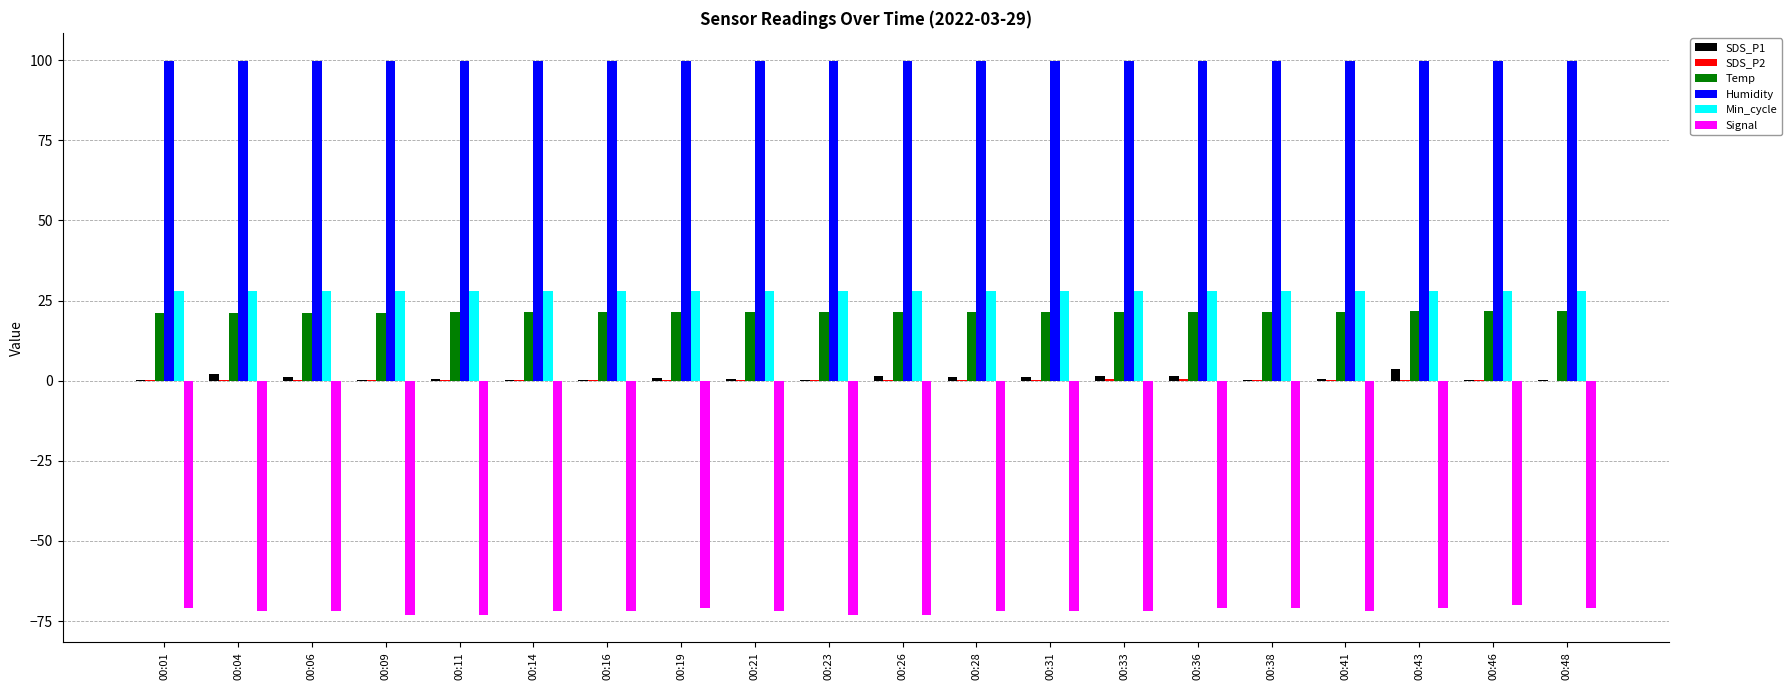

Is it true that Temp equals 14.6 at 00:21?

False